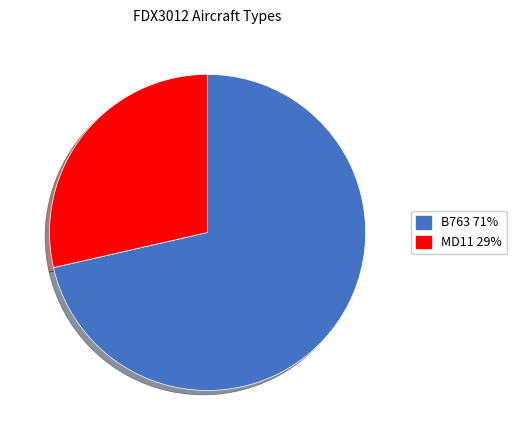

Approximately how many times larger is the value at B763 71% compared to MD11 29%?

2.5